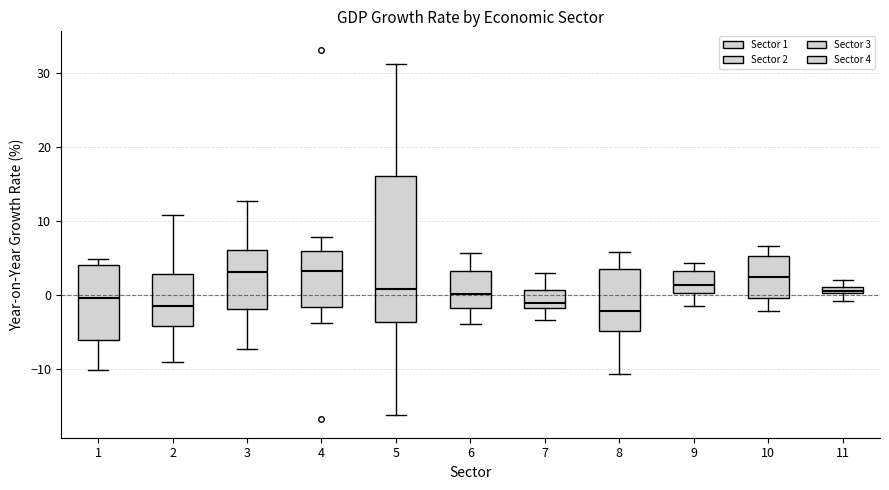

Comparing the boxes themselves (not the whiskers), which one is the tallest?

5